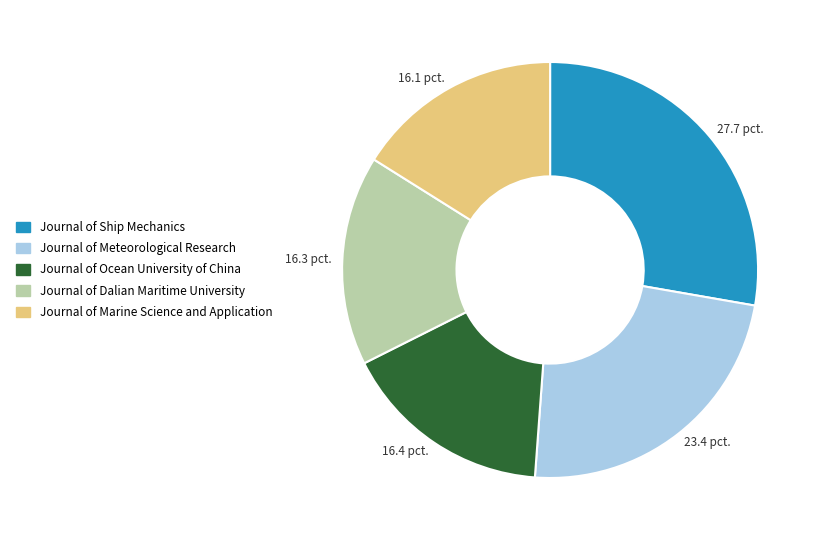

Which category has the biggest portion of the pie?

Journal of Ship Mechanics